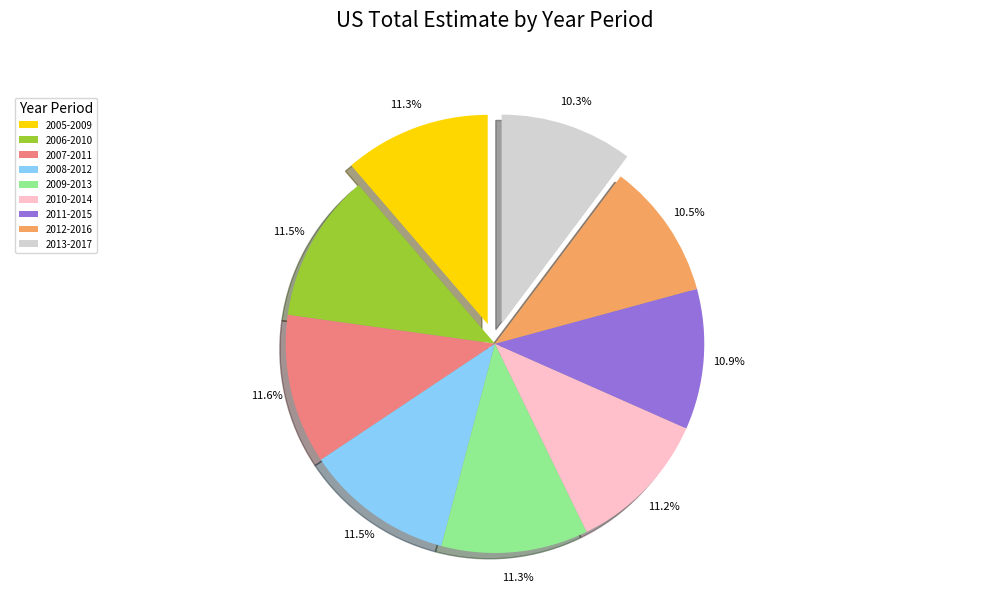

What percentage do 2009-2013 and 2013-2017 together represent?

21.6%